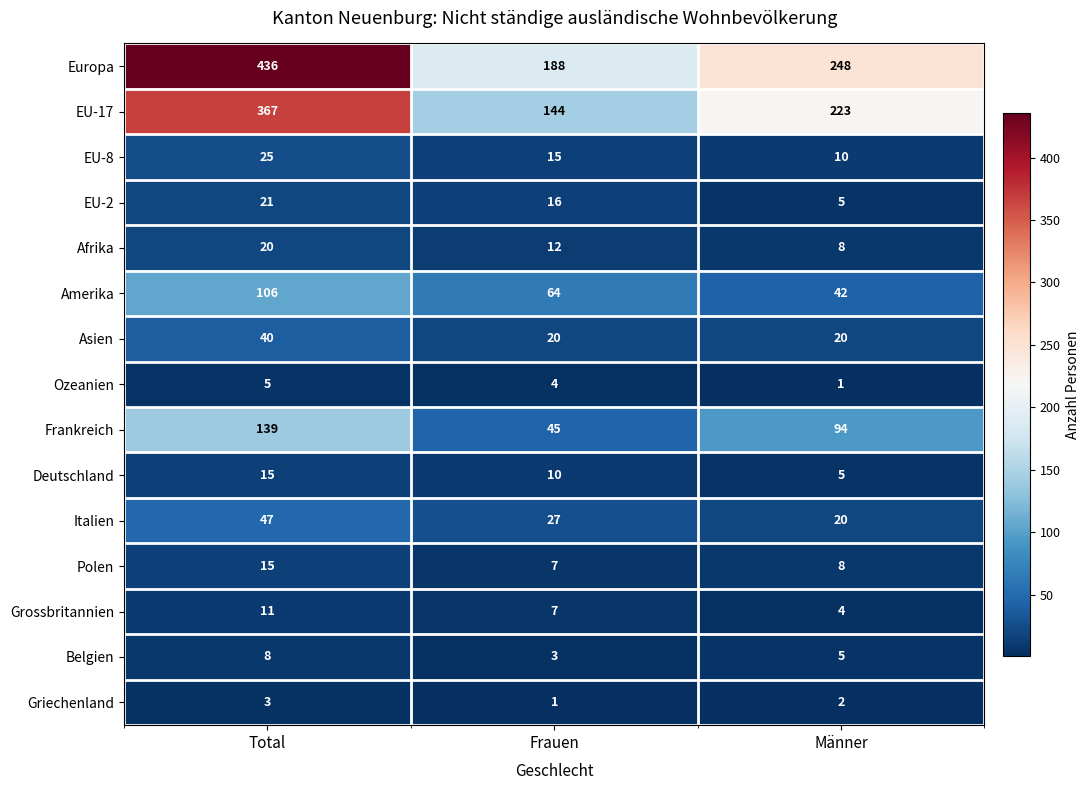

What is the difference between the maximum and minimum values in the Italien series?

27